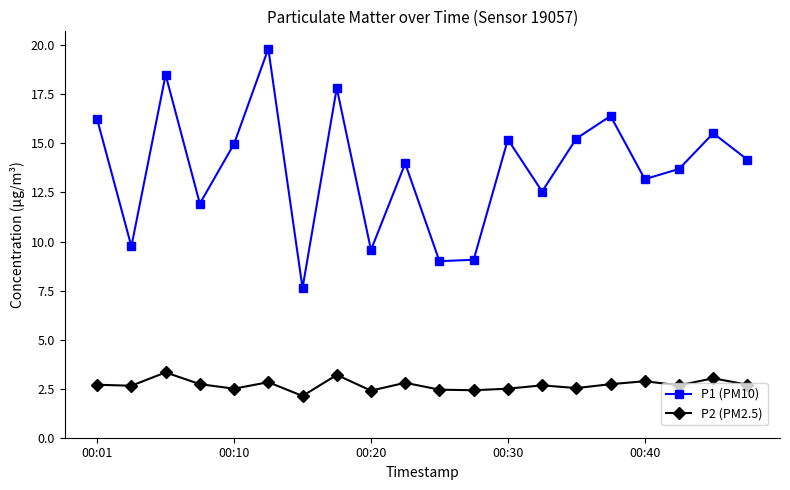

What is the minimum value shown in the chart?

2.1